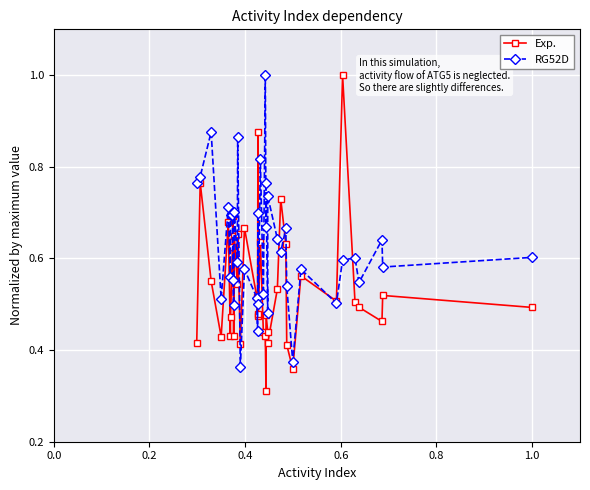

Which series has the largest total across all categories?

RG52D